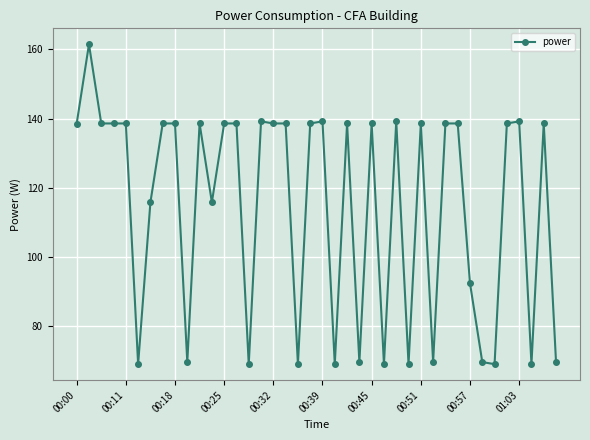

True or false: the data has more than 1 interior local peaks.

True